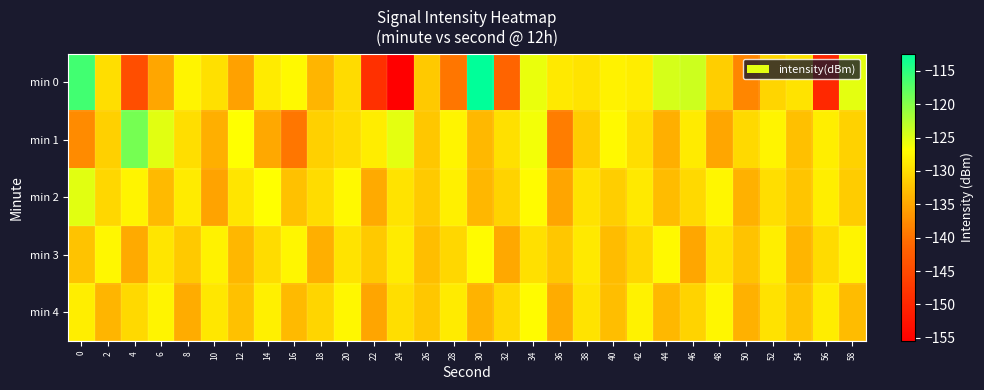

At 32, list the series in order from smallest to largest.

min 0, min 3, min 2, min 4, min 1